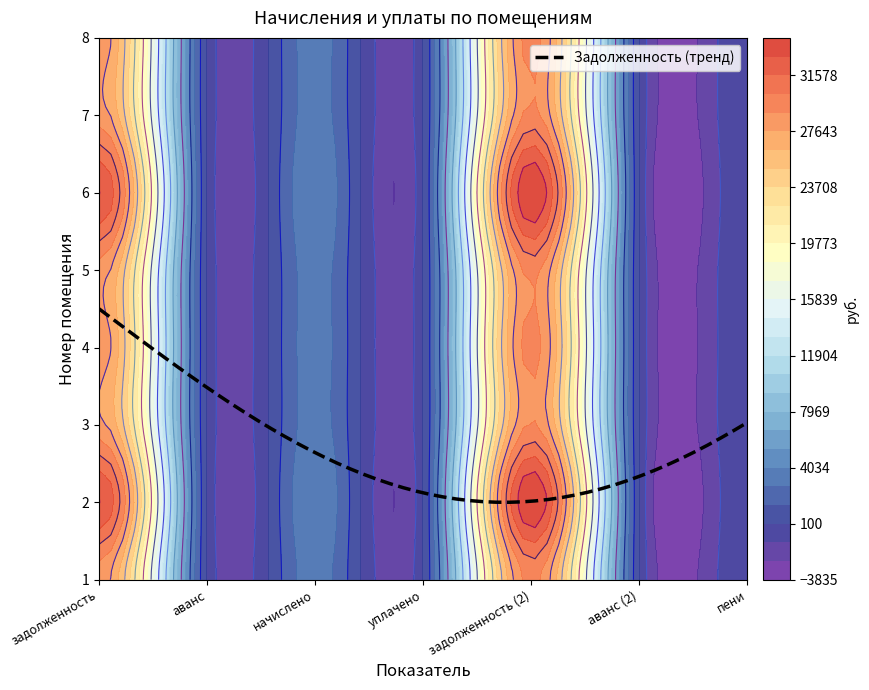

At which category does the chart reach its peak across all series?

задолженность (2)